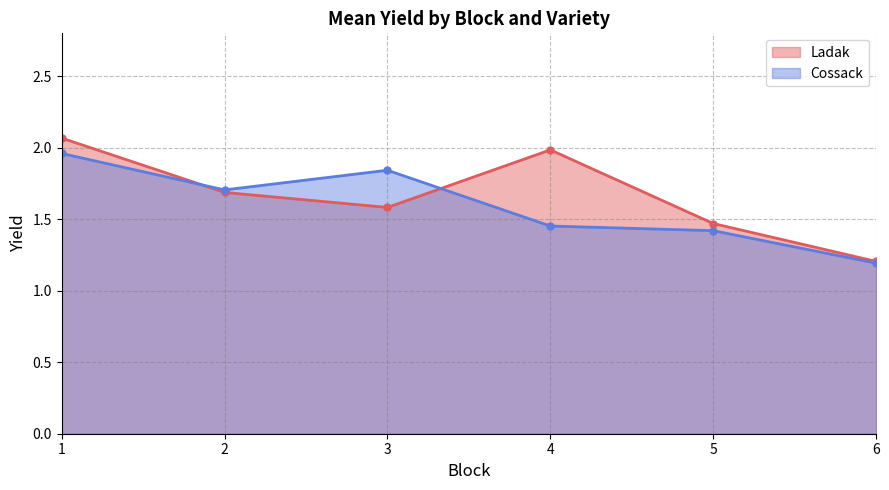

Does the chart have visible grid lines?

Yes